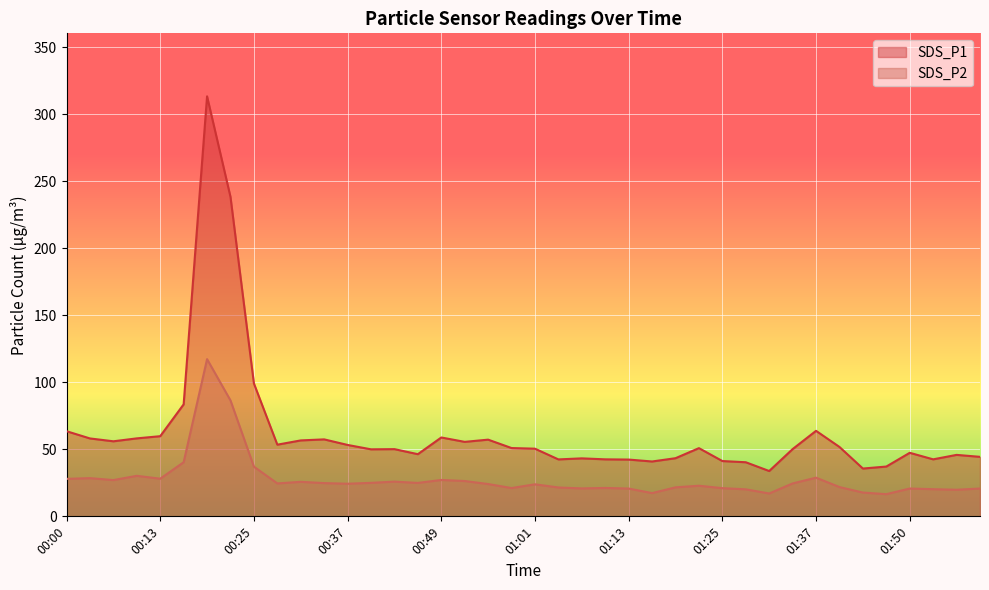

True or false: SDS_P2 has more than 2 points higher than both neighbors.

True